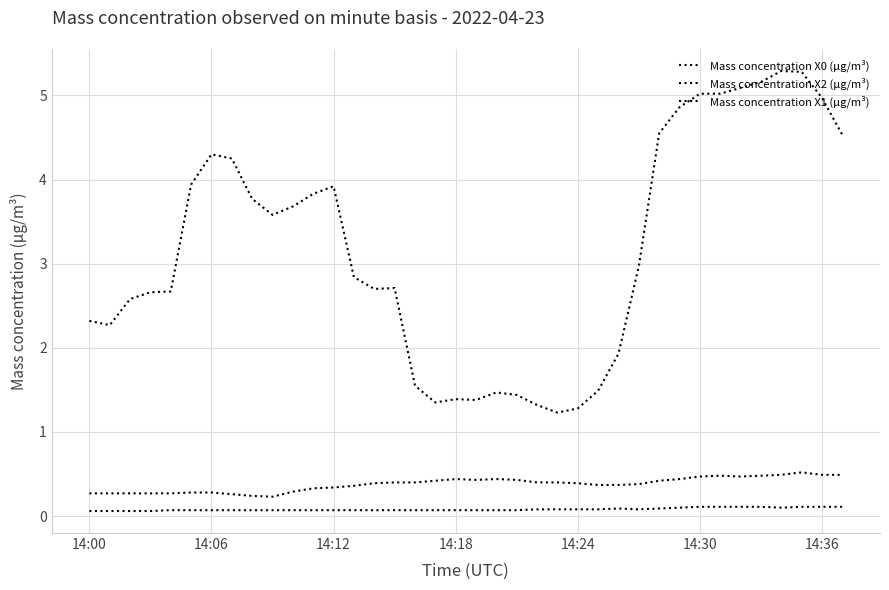

At which label is Mass concentration X1 (μg/m³) closest to 0?

14:00